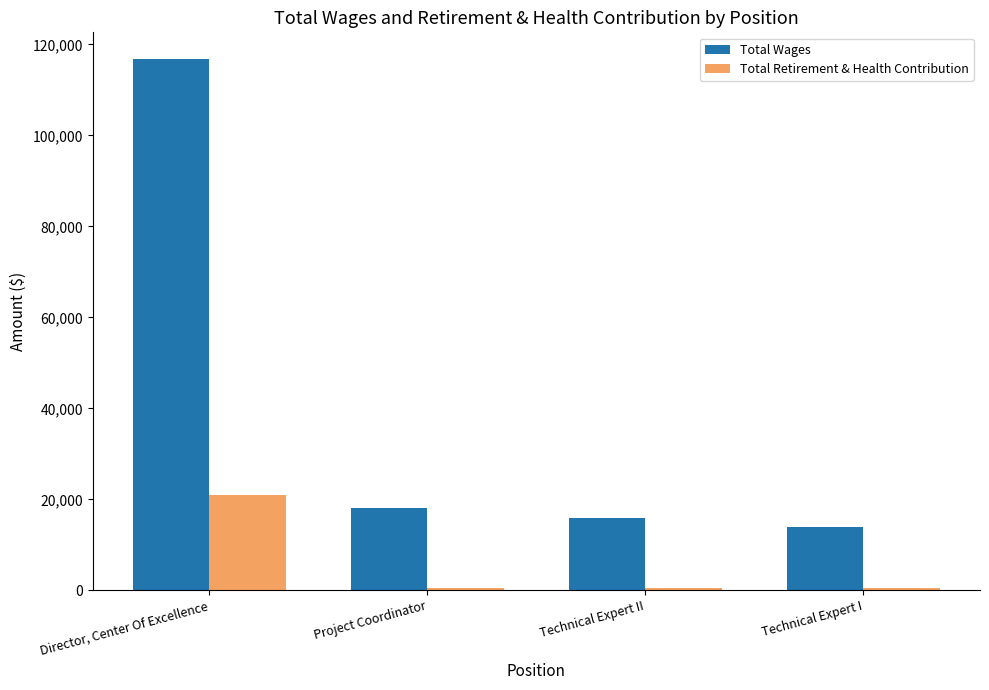

Where does the Total Wages series first go above 18206?

Director, Center Of Excellence